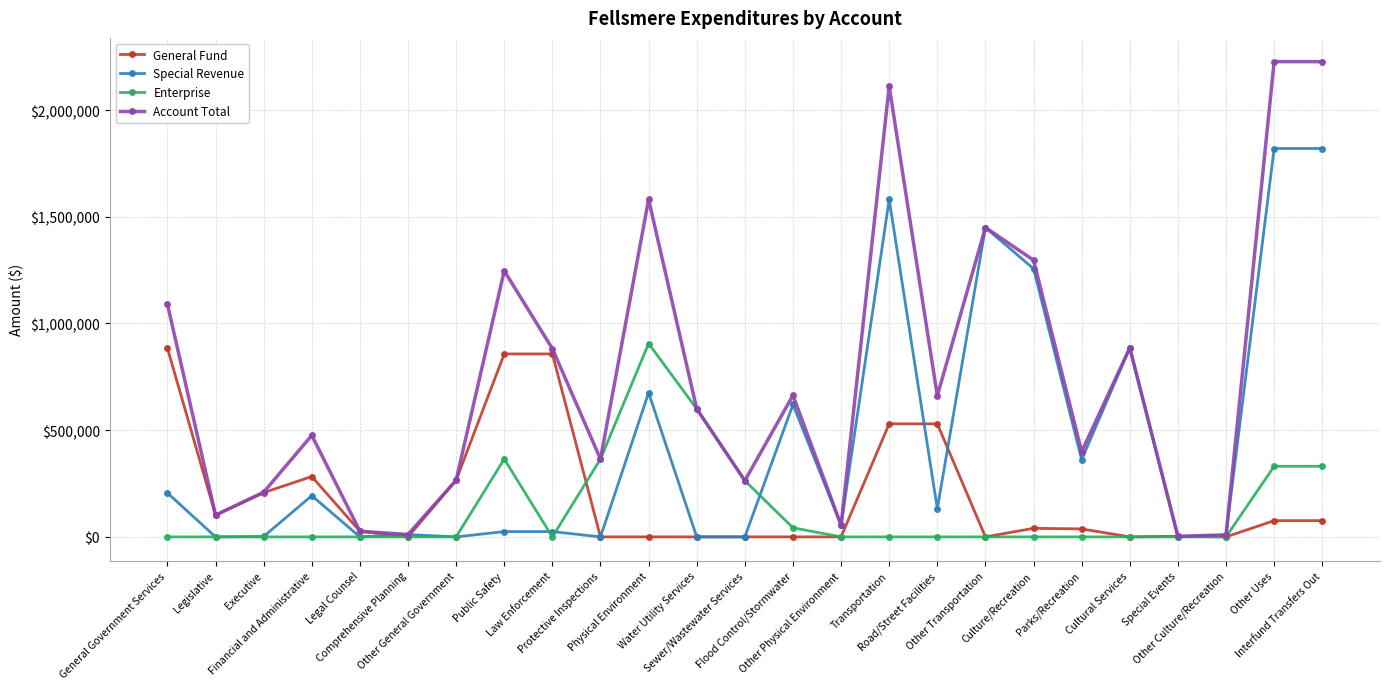

At how many categories does at least one series exceed 2193382?

2